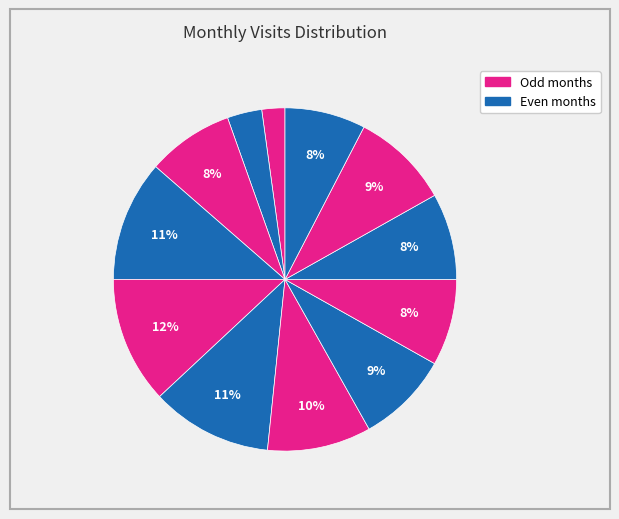

How many slices are in this pie chart?

12